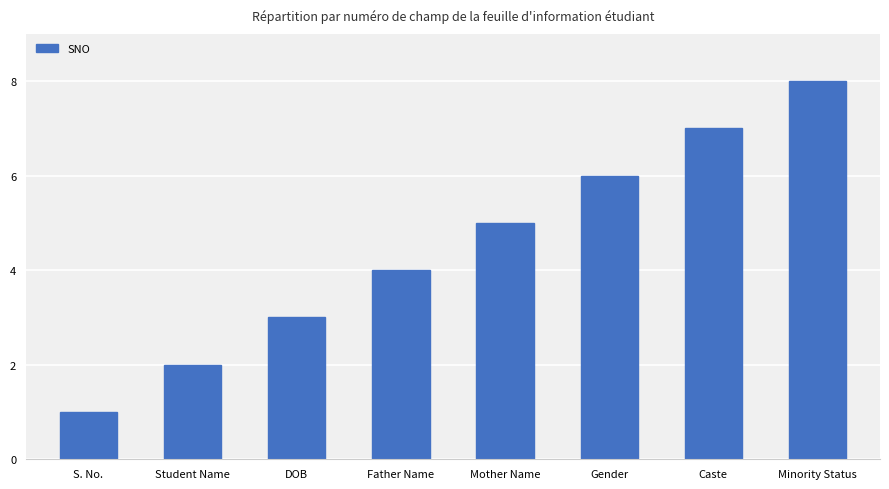

The chart shows a value of 4 at Caste. True or false?

False